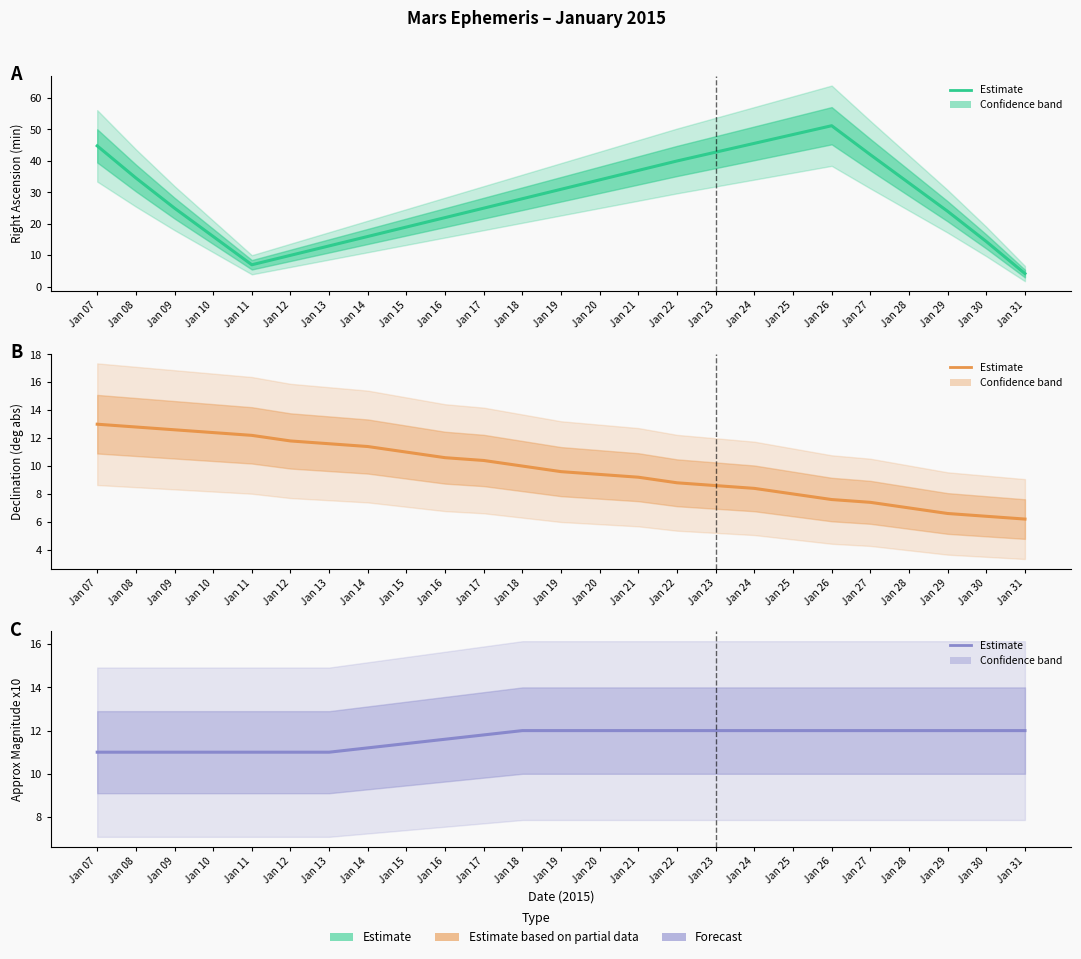

Is it true that Approx Magnitude x10 equals 11.4 at Jan 15?

True